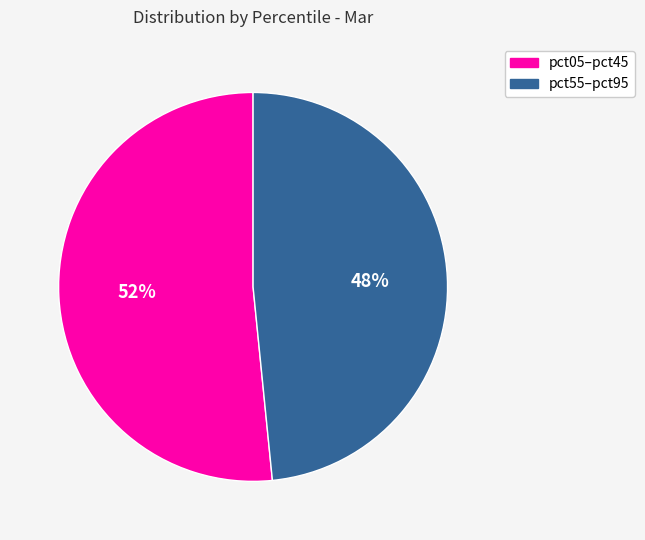

To the nearest percent, what portion does pct05–pct45 represent?

52%